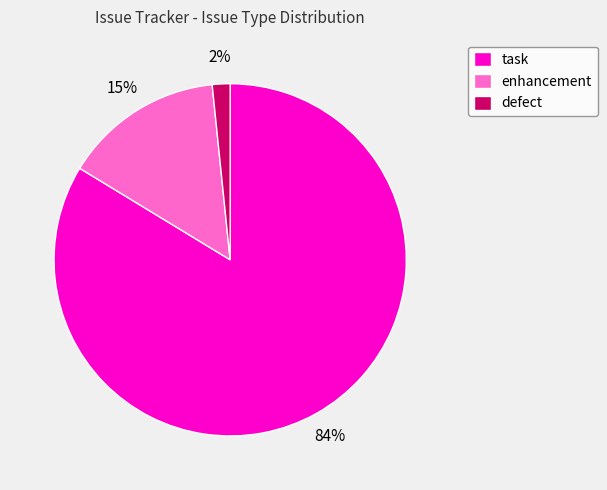

Is it true that enhancement is 26% of the pie?

False